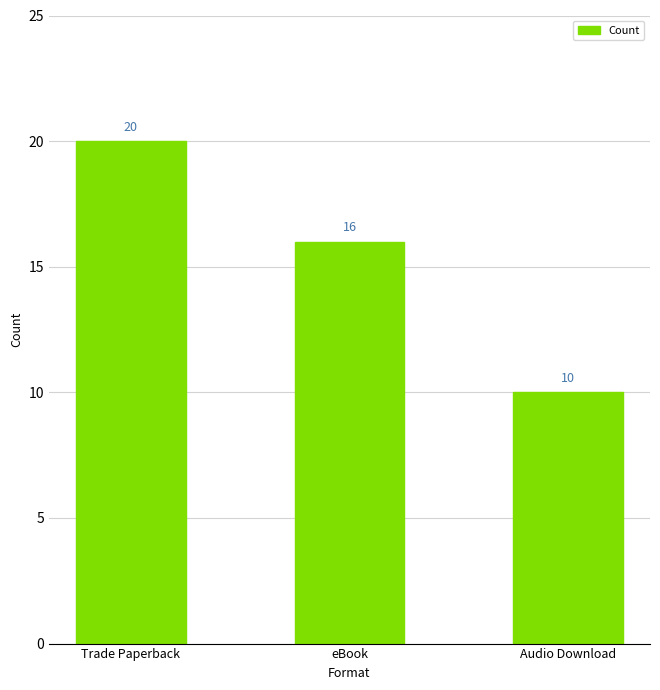

The chart shows a value of 10 at Audio Download. True or false?

True